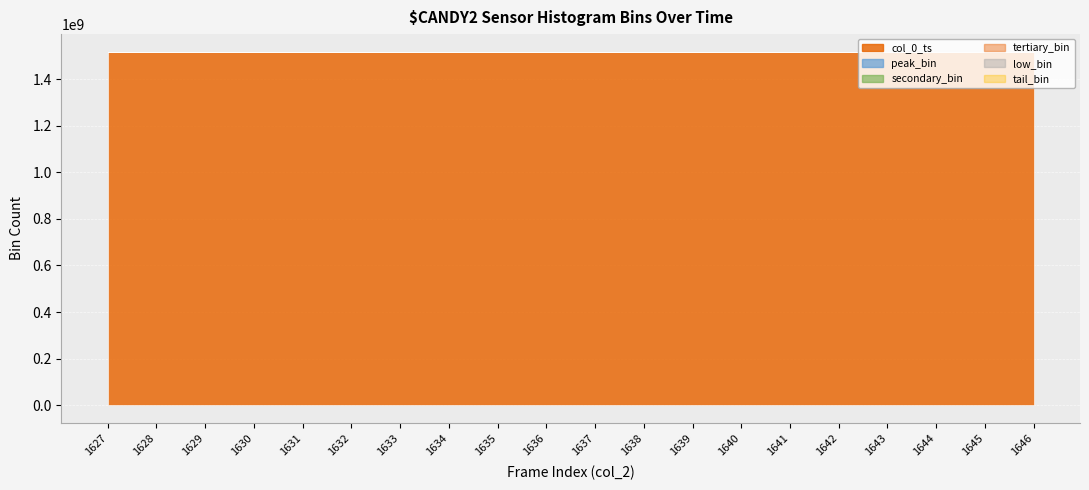

What is the value of the low_bin point at the 6th from the left?

1747.0